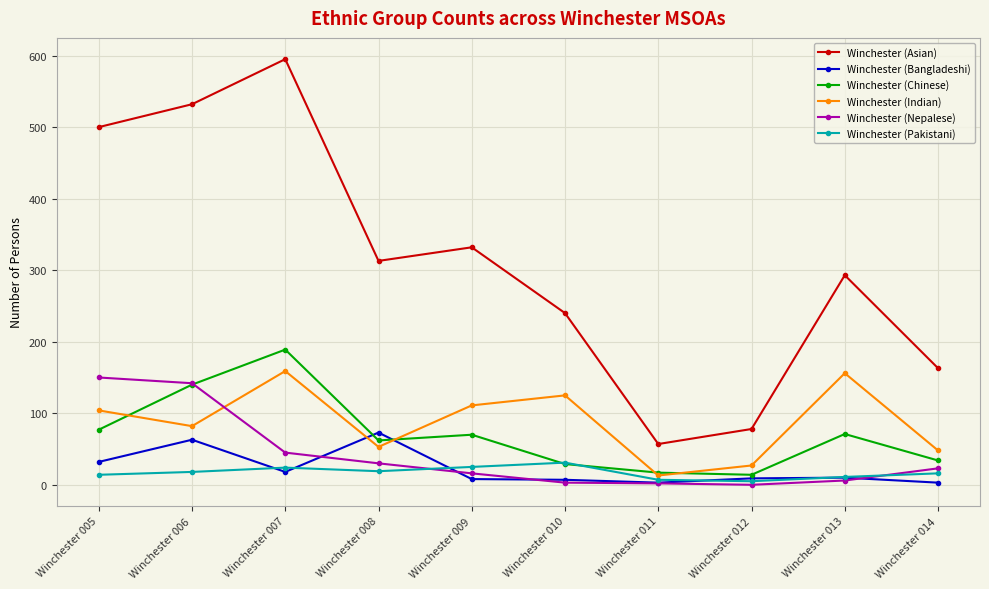

What is the minimum value for Winchester (Bangladeshi)?

3